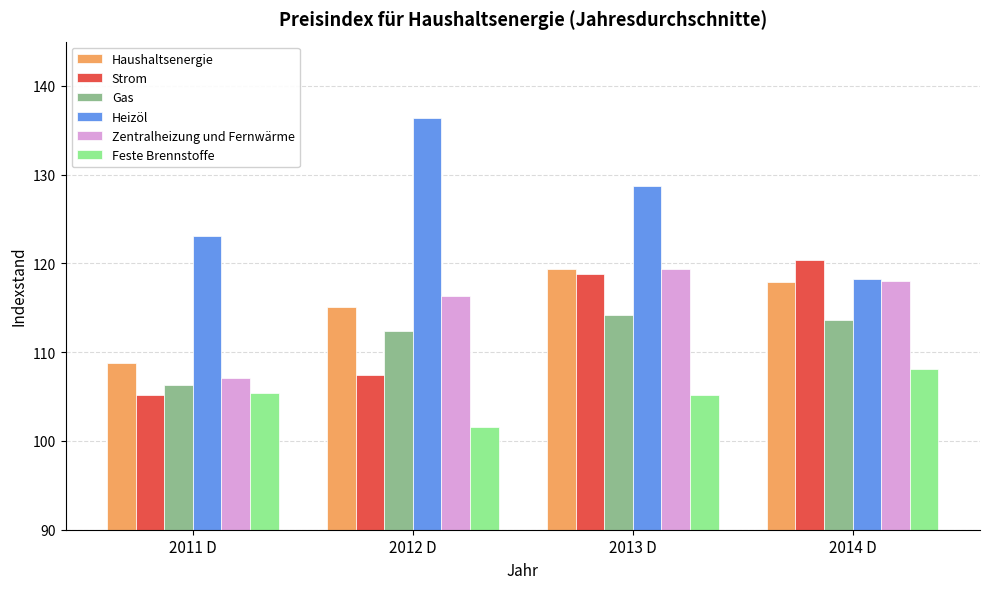

What is the sum of all Strom values?

451.8